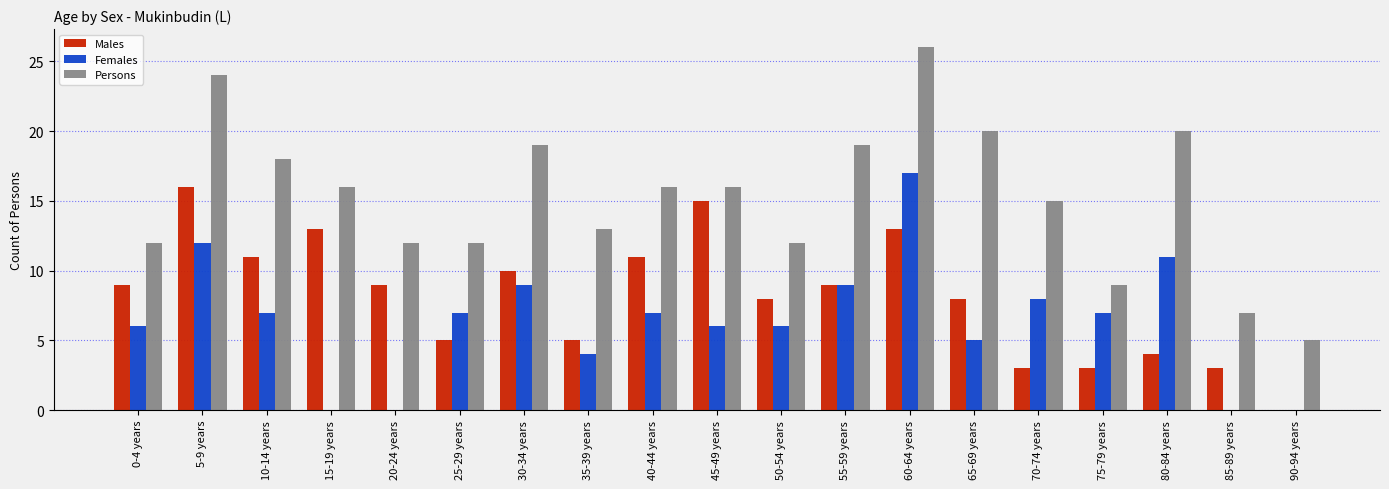

What are all the series names shown in the legend?

Males, Females, Persons